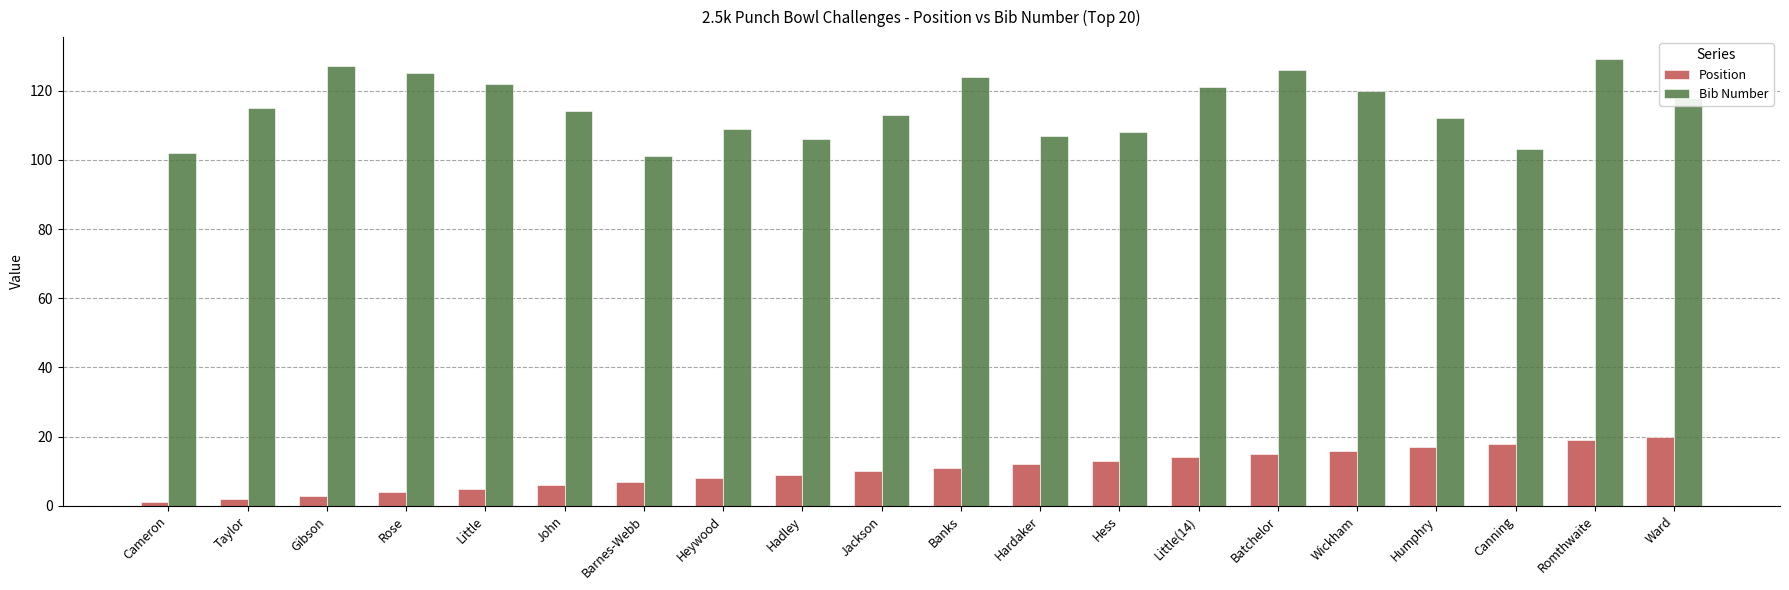

How many categories are shown in the chart?

20